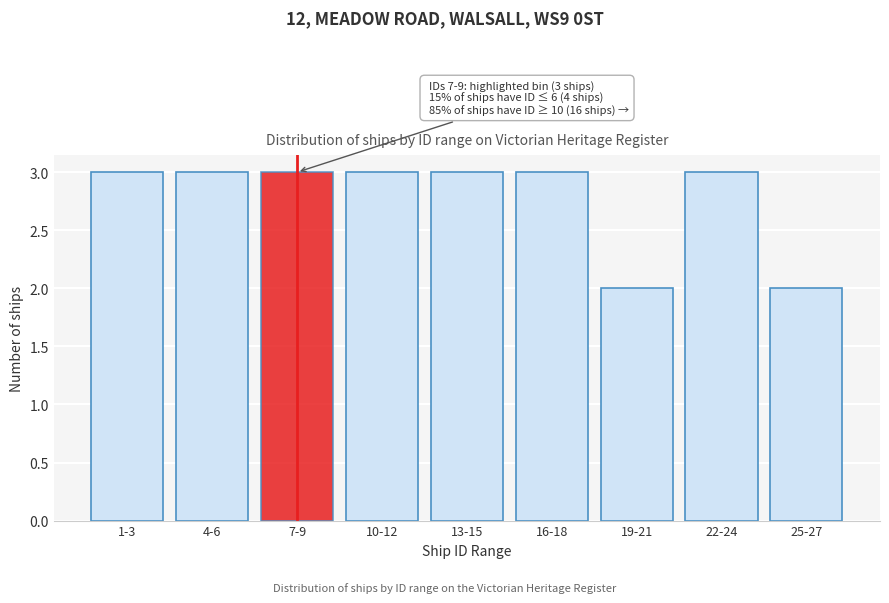

Reading right to left, transcribe all the data shown in this chart.

25-27=2	22-24=3	19-21=2	16-18=3	13-15=3	10-12=3	7-9=3	4-6=3	1-3=3